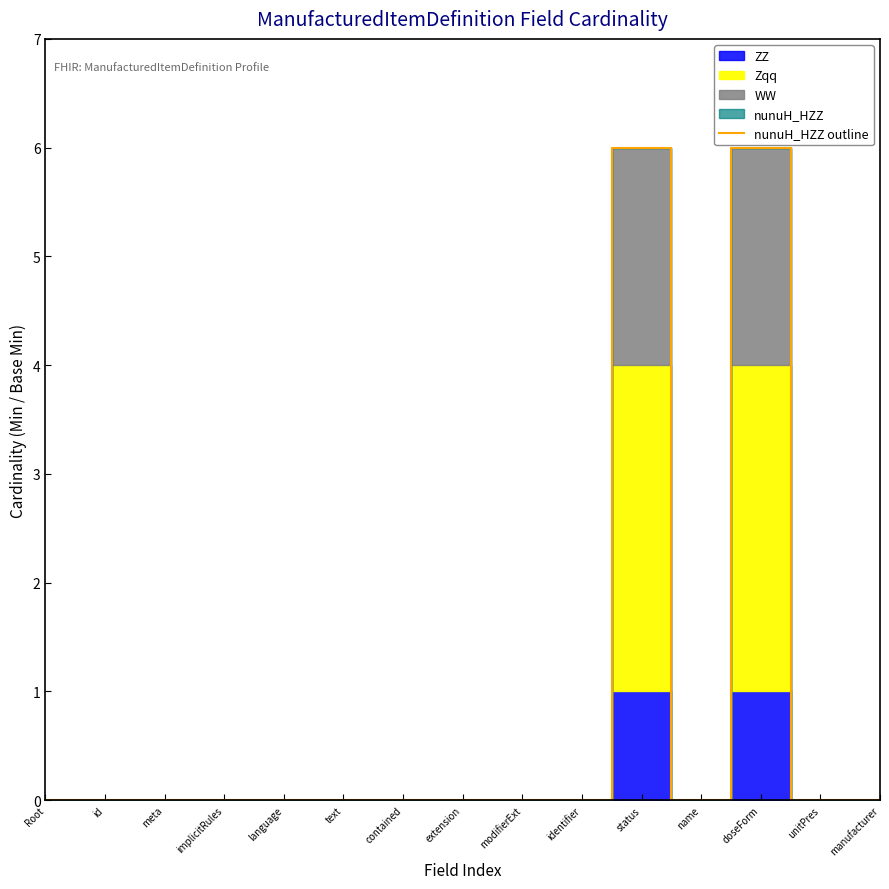

Which has a higher value, language or doseForm?

doseForm